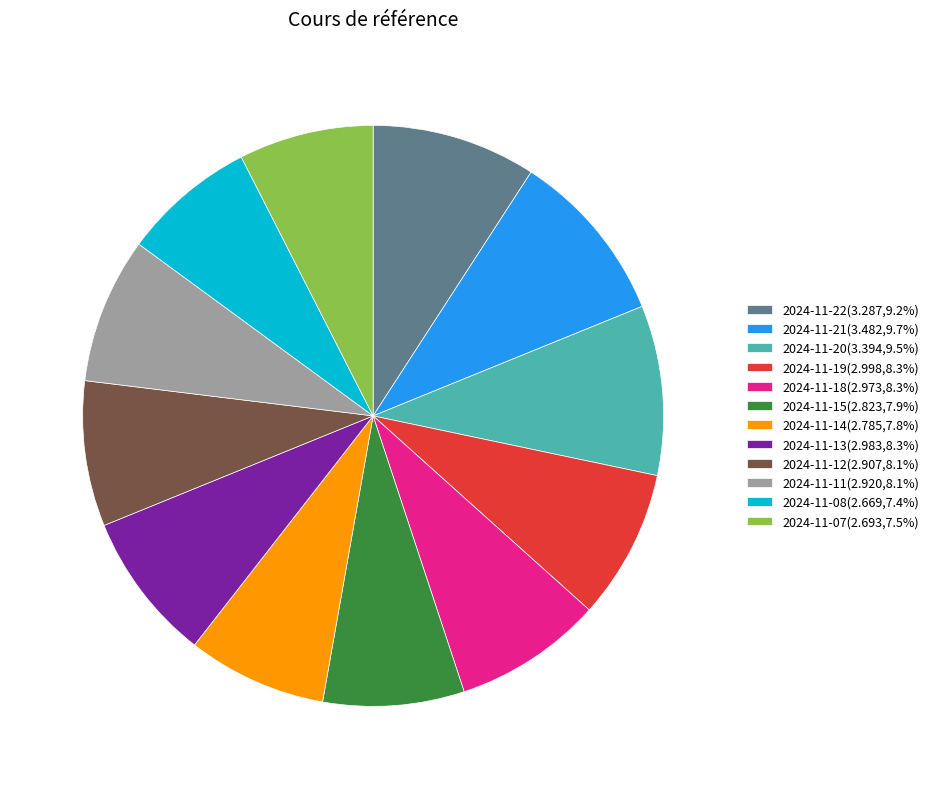

How many segments does this pie chart have?

12